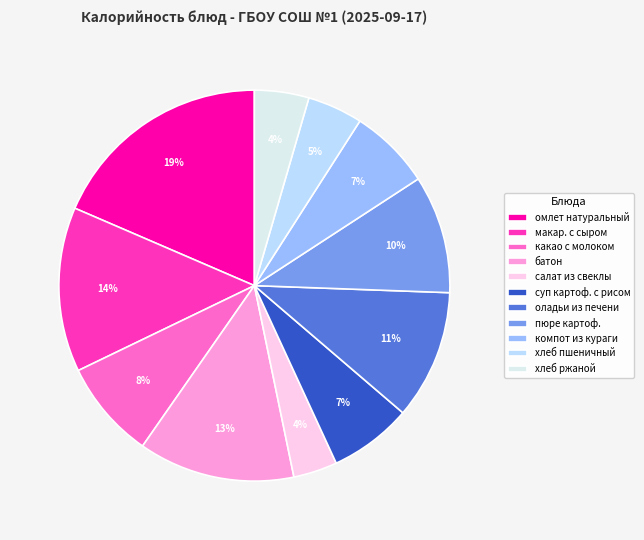

How many slices are in this pie chart?

11